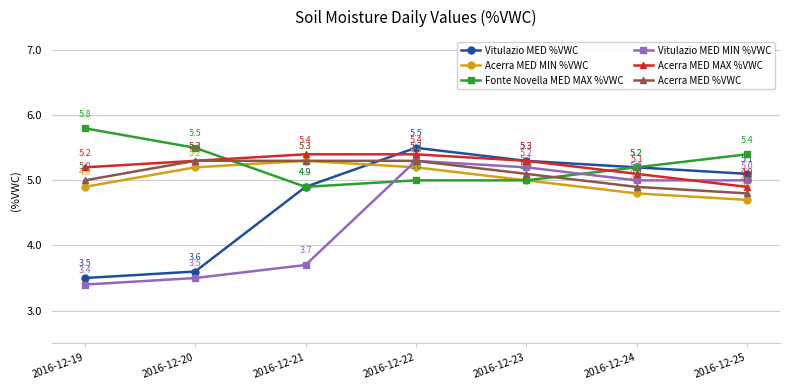

What is the spread (max minus min) of values at 2016-12-21?

1.7